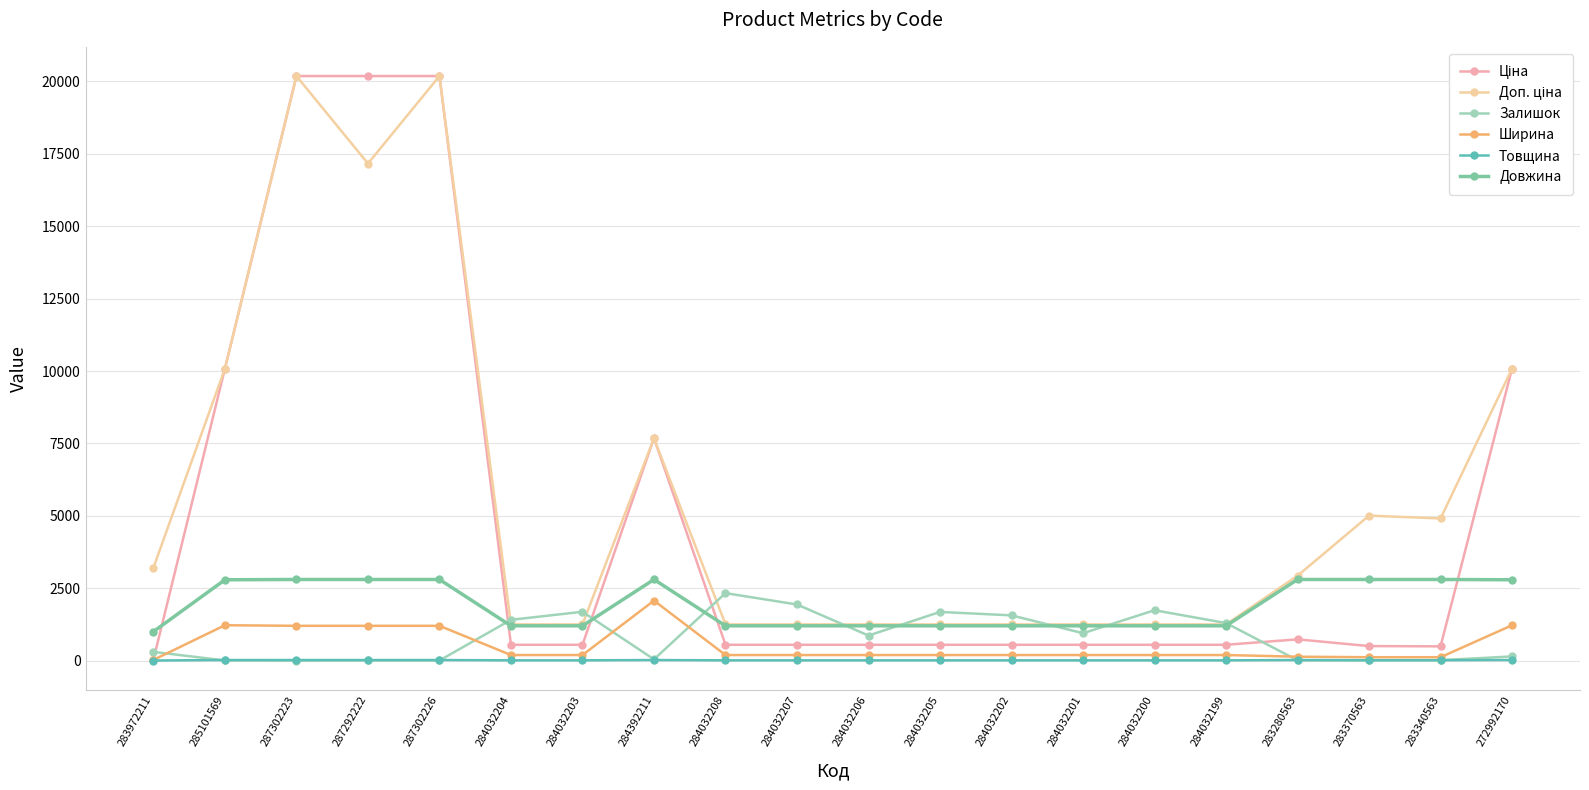

The Залишок series shows 2734.7 at 284032205. True or false?

False